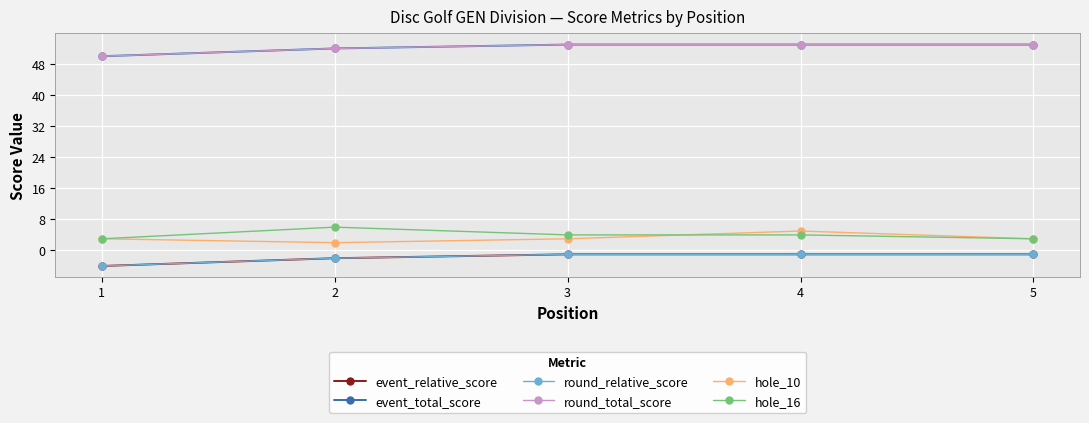

What is the sum of all event_relative_score values?

-9